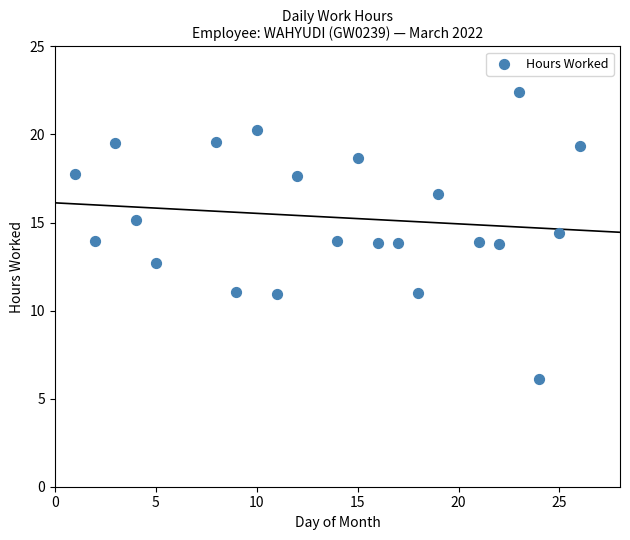

What is the range of Y values (max minus min)?

16.3